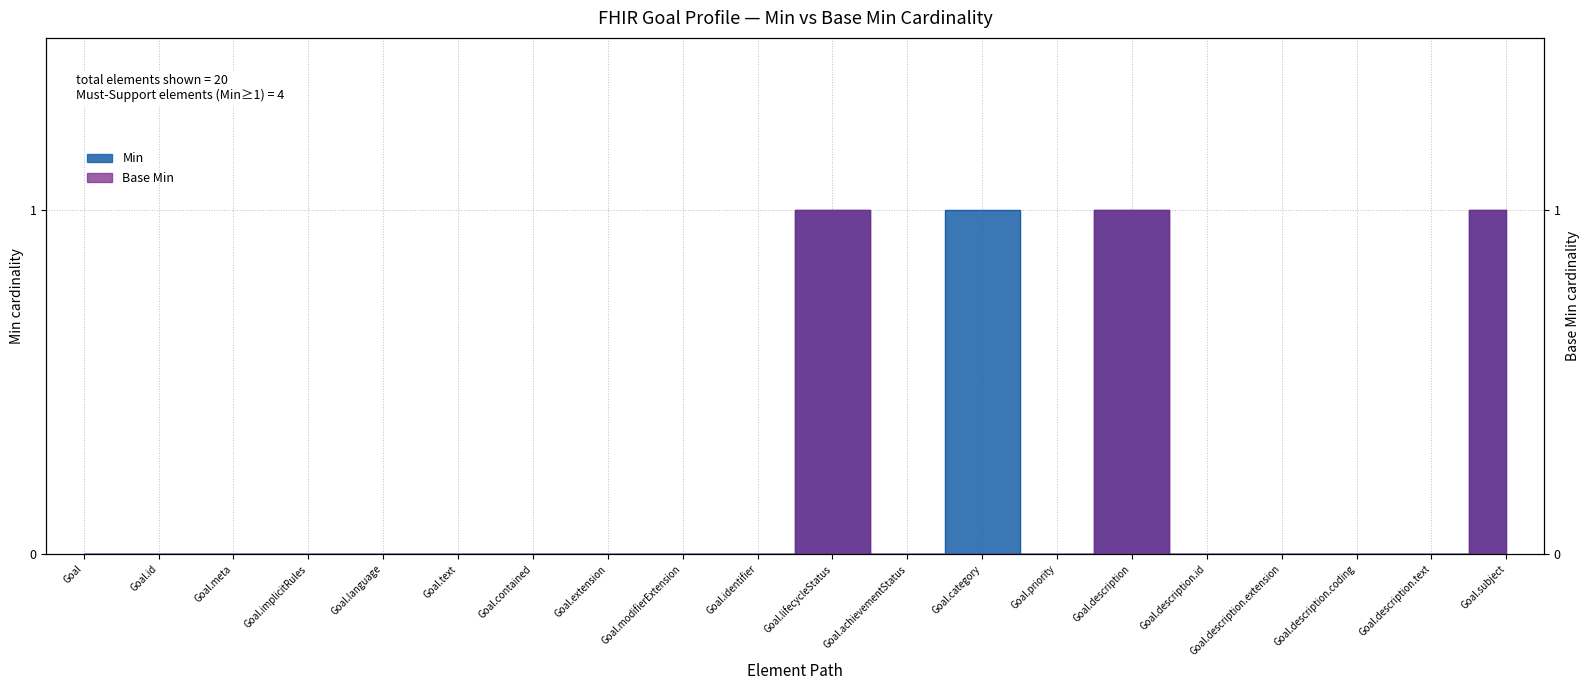

At which category does Base Min reach its first local peak?

Goal.lifecycleStatus